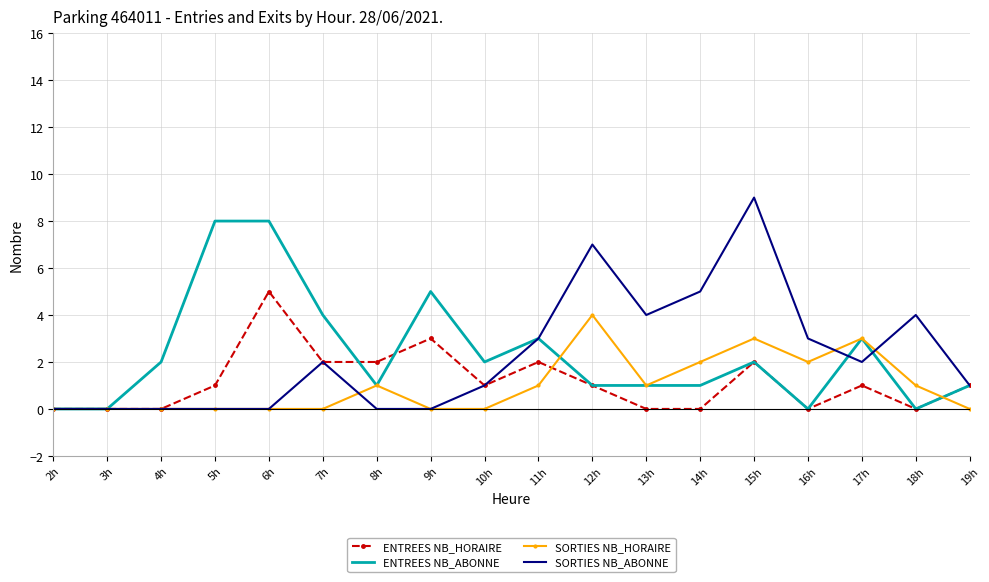

After their last crossing, which series has the higher values: SORTIES NB_HORAIRE or ENTREES NB_ABONNE?

ENTREES NB_ABONNE